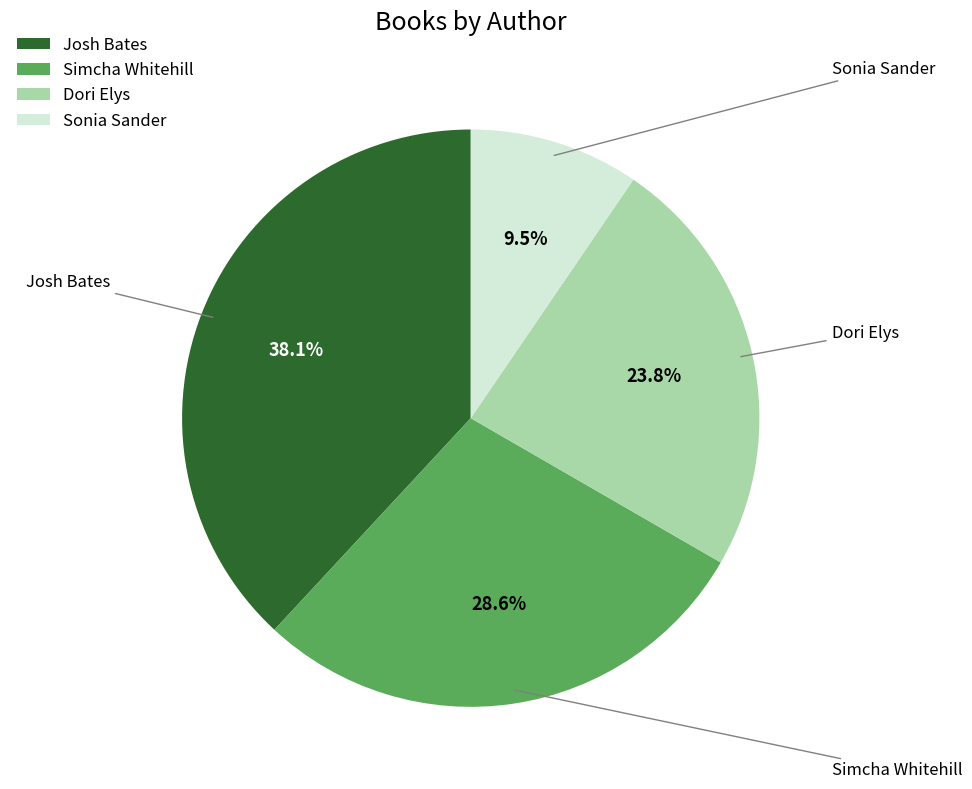

Combined, do Sonia Sander and Josh Bates account for over 50%?

No